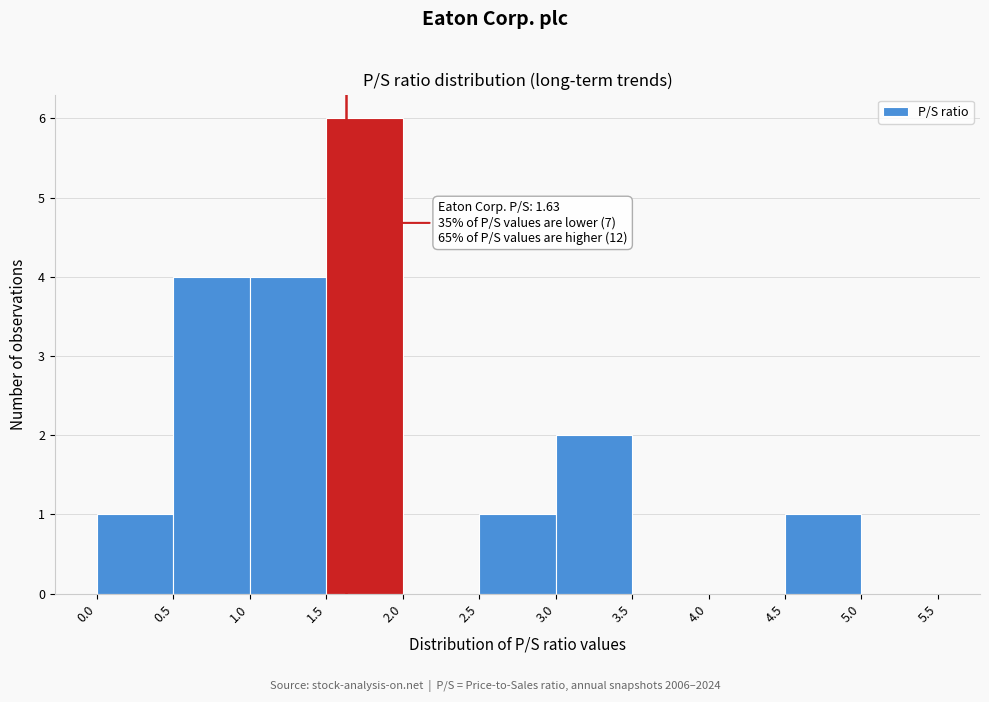

Over which range of the x-axis is the bar tallest?

1.5 to 2.0